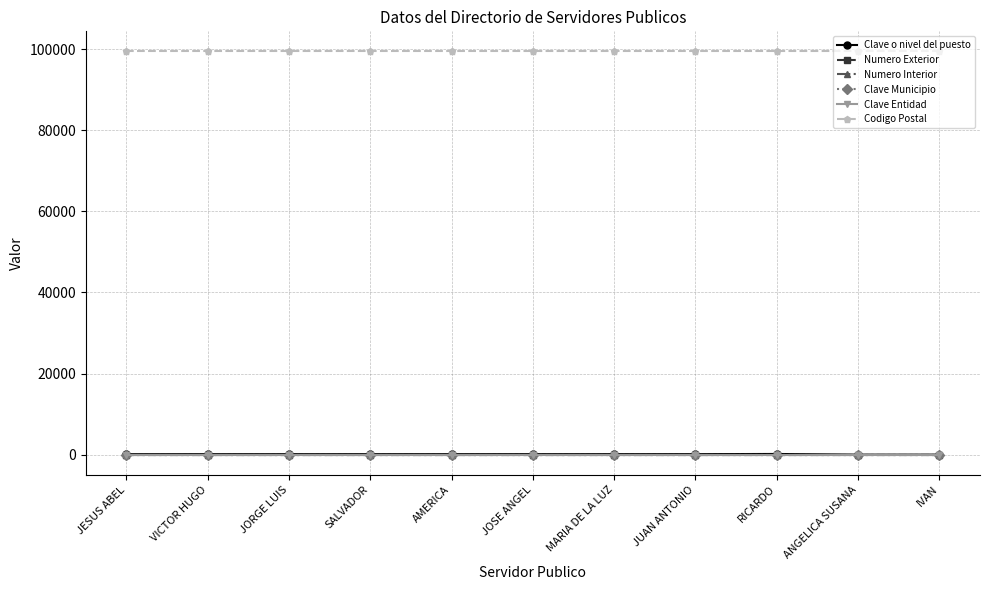

What is the label of the 6th point from the left?

JOSE ANGEL